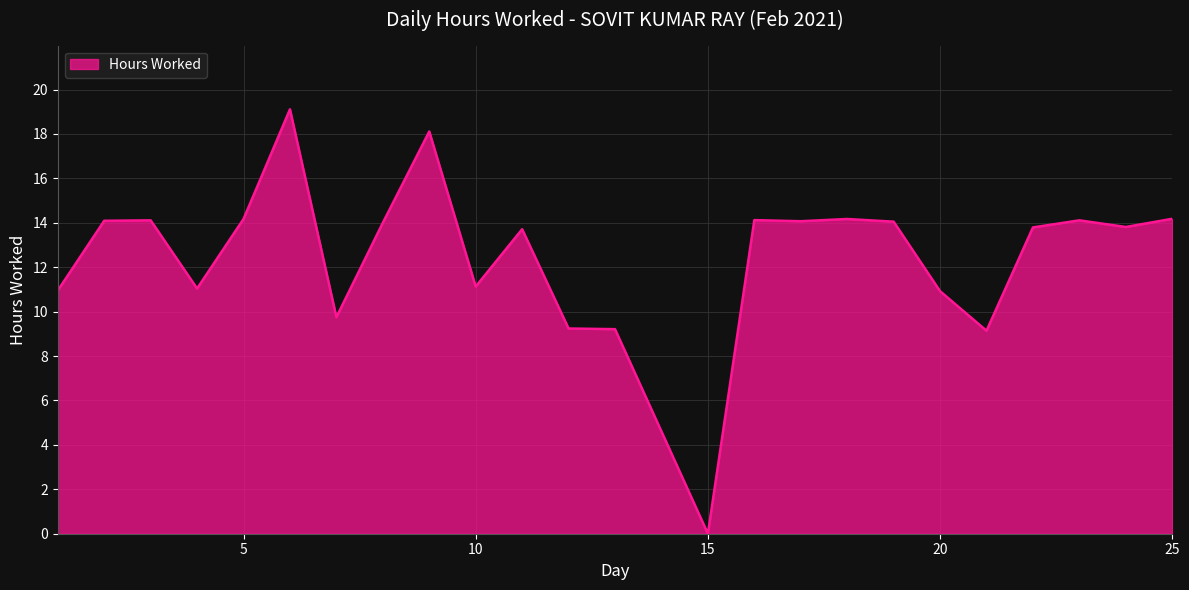

What is the maximum value shown in the chart?

19.1